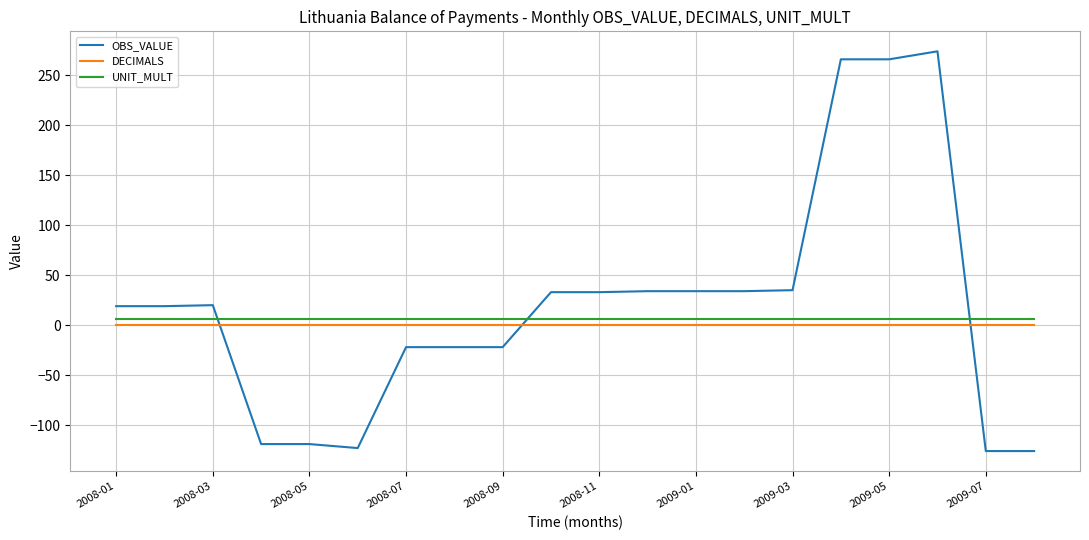

What is the difference between the maximum and minimum values in the OBS_VALUE series?

400